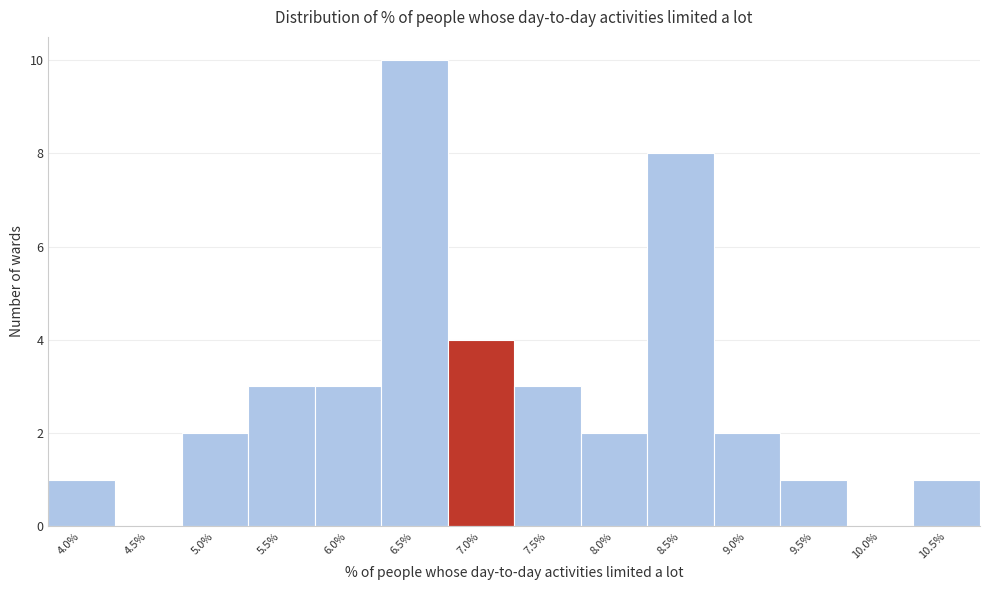

Reading right to left, transcribe all the data shown in this chart.

10.5%=1	10.0%=0	9.5%=1	9.0%=2	8.5%=8	8.0%=2	7.5%=3	7.0%=4	6.5%=10	6.0%=3	5.5%=3	5.0%=2	4.5%=0	4.0%=1